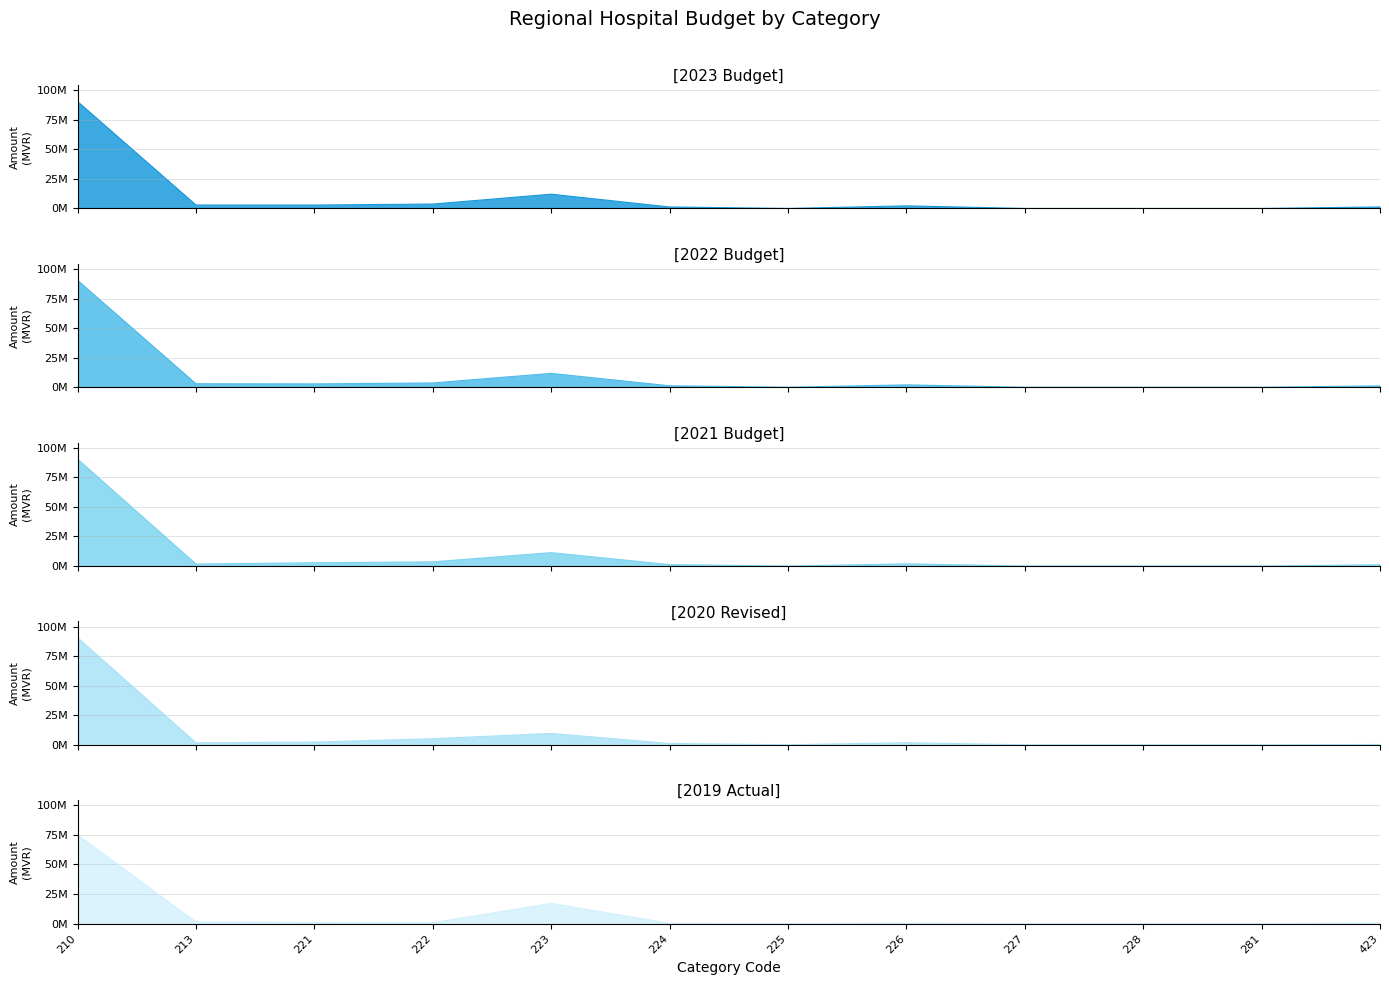

At which category does the chart reach its peak across all series?

210